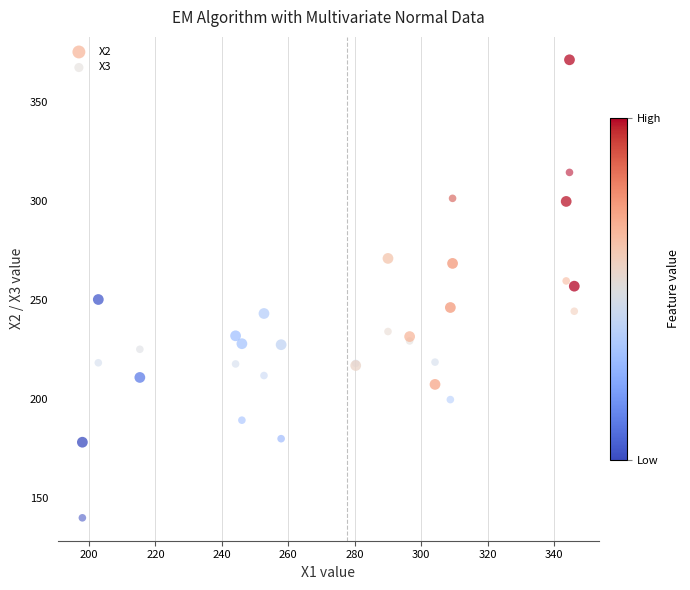

Which series has the widest spread of Y values?

X2